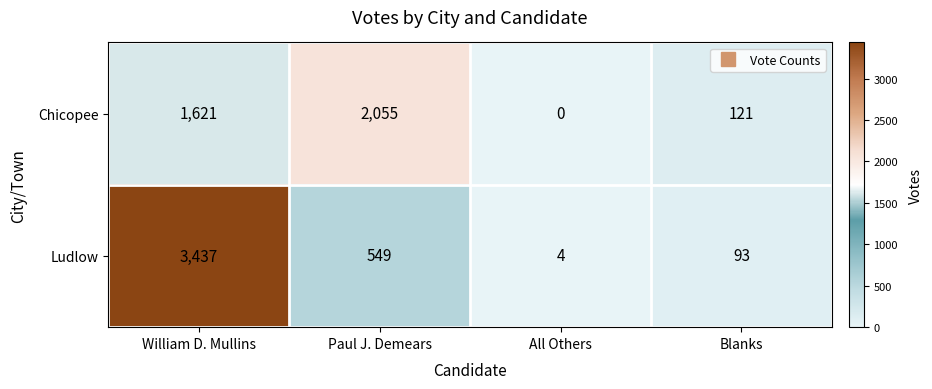

What is the sum of the Ludlow values at All Others and Paul J. Demears?

553